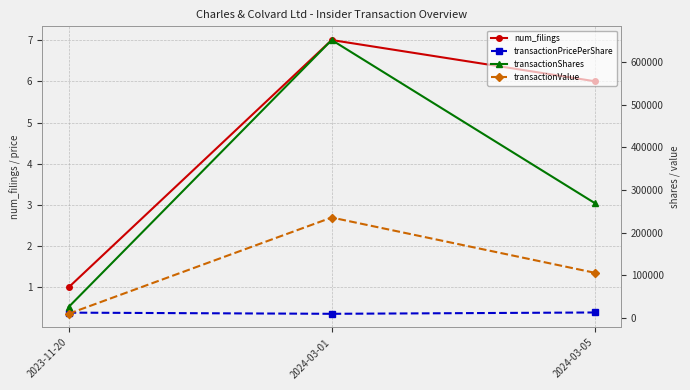

Reading left to right, transcribe all the data shown in this chart.

num_filings: 2023-11-20=1.0	2024-03-01=7.0	2024-03-05=6.0
transactionPricePerShare: 2023-11-20=0.4	2024-03-01=0.4	2024-03-05=0.4
transactionShares: 2023-11-20=25641.0	2024-03-01=651739.0	2024-03-05=269336.0
transactionValue: 2023-11-20=10000.0	2024-03-01=235678.0	2024-03-05=106104.0